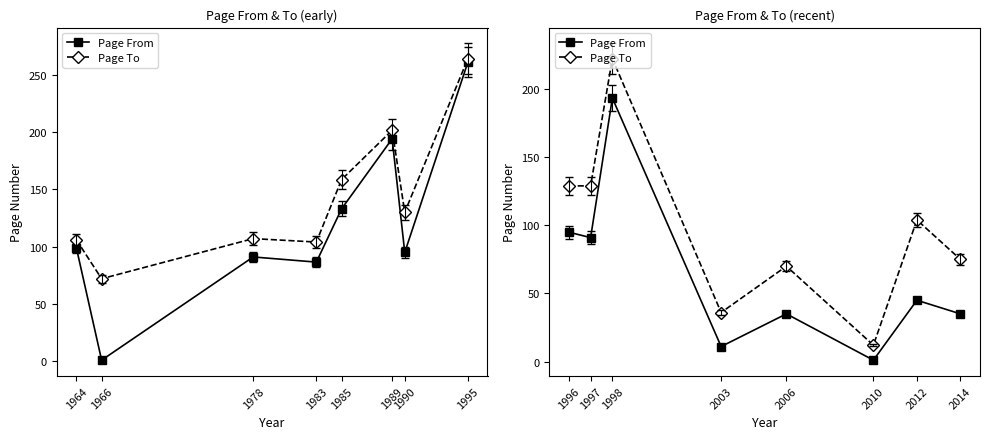

Does the chart display data point markers on the line(s)?

Yes